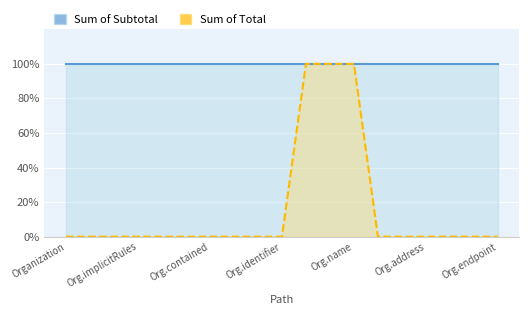

Is it true that the value at Organization.telecom is -65?

False